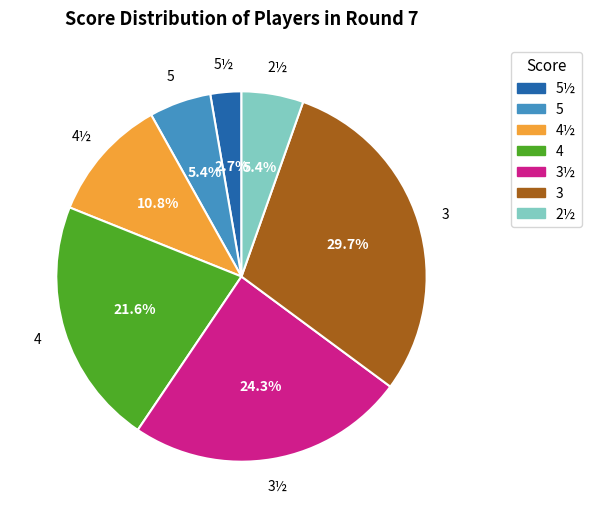

Is there any slice that represents more than half of the pie?

No